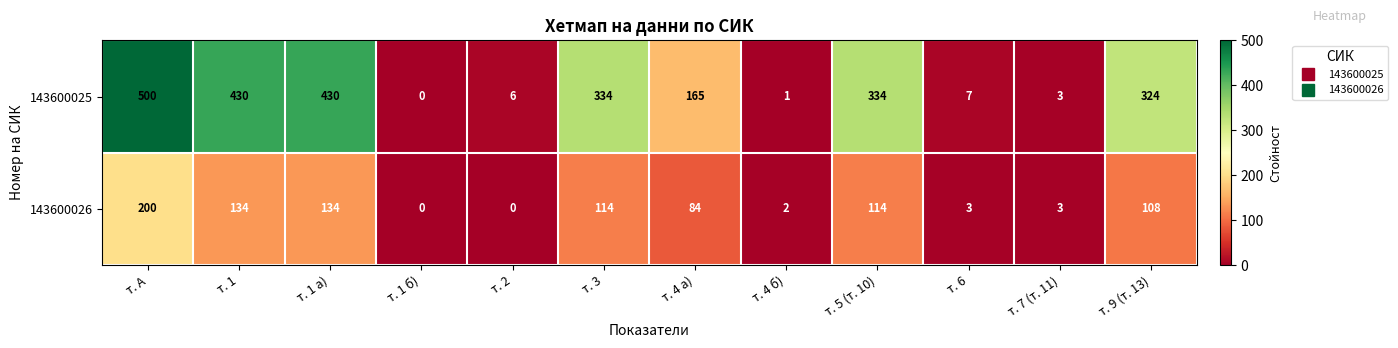

The value of 143600026 at т. 1 is 218. True or false?

False